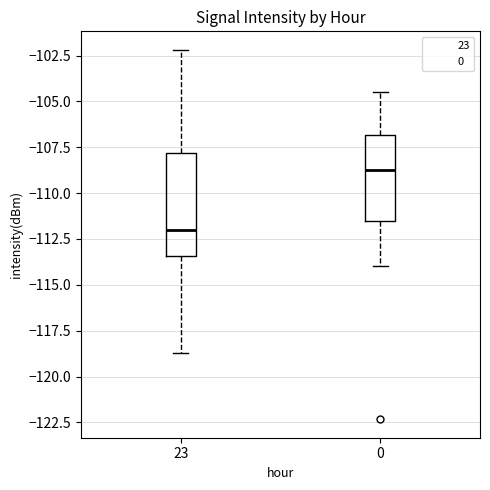

Reading left to right, read every box against the y-axis: the position of its median line, the range the box covers, and the ends of its whiskers. The values are not printed on the chart, so give them approximately, as read against the axis.

23: median -112.0, box -113.5 to -108.0, whiskers -118.5 to -102.0
0: median -108.5, box -111.5 to -107.0, whiskers -114.0 to -104.5